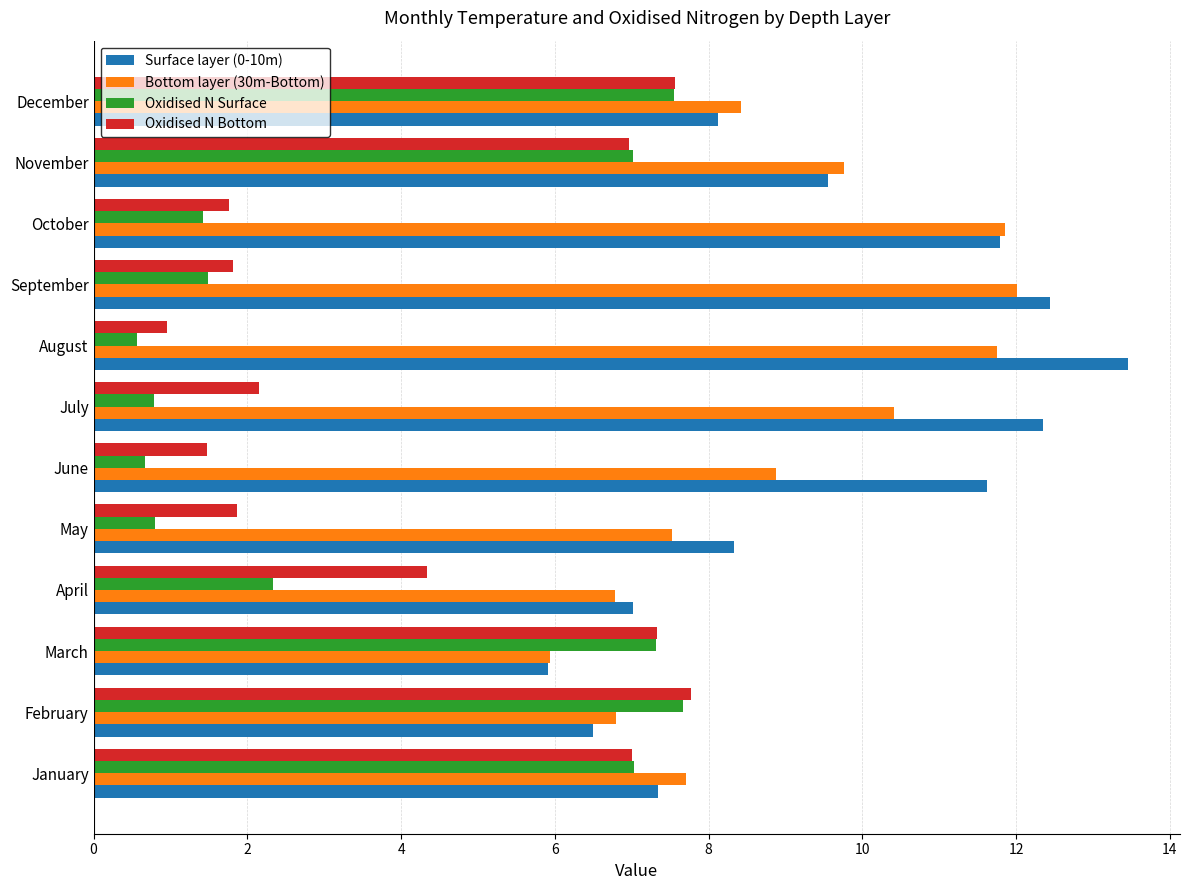

How many data points in Surface layer (0-10m) are above 9?

6